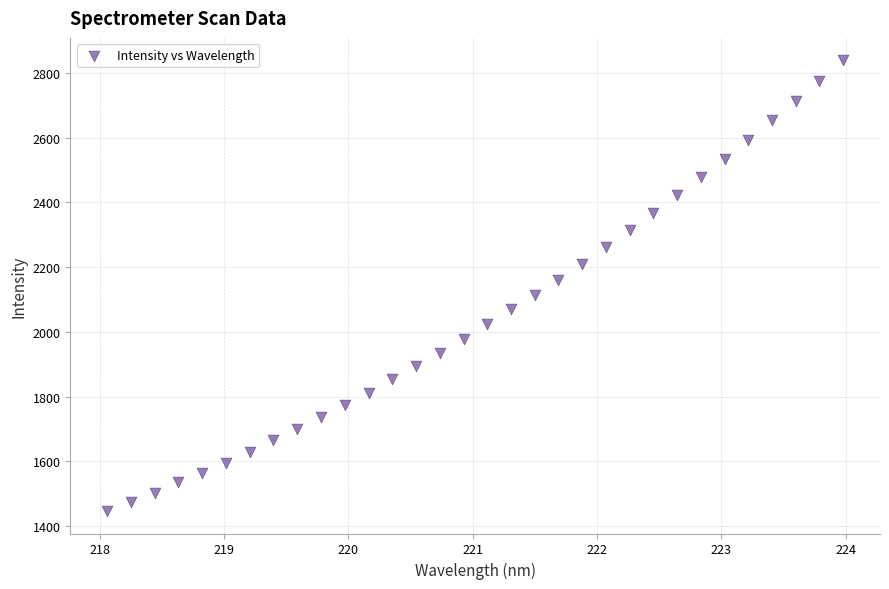

What is the range of Y values (max minus min)?

1391.9